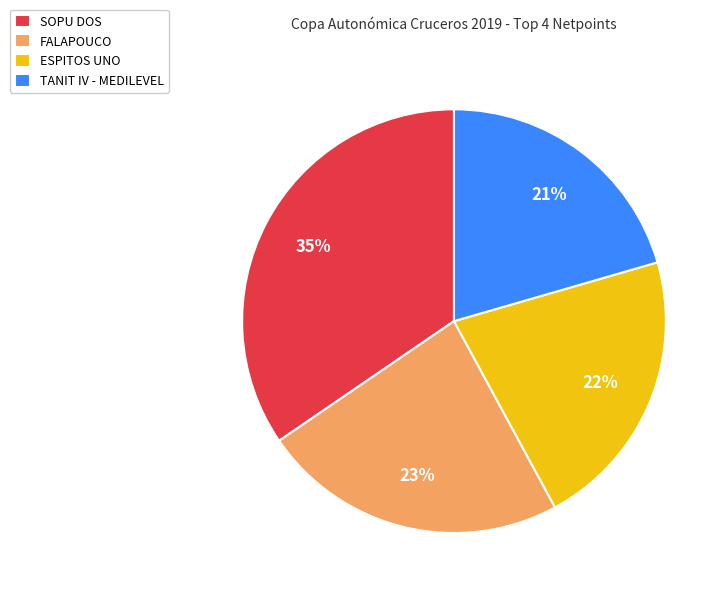

Does FALAPOUCO represent more than half of the total?

No